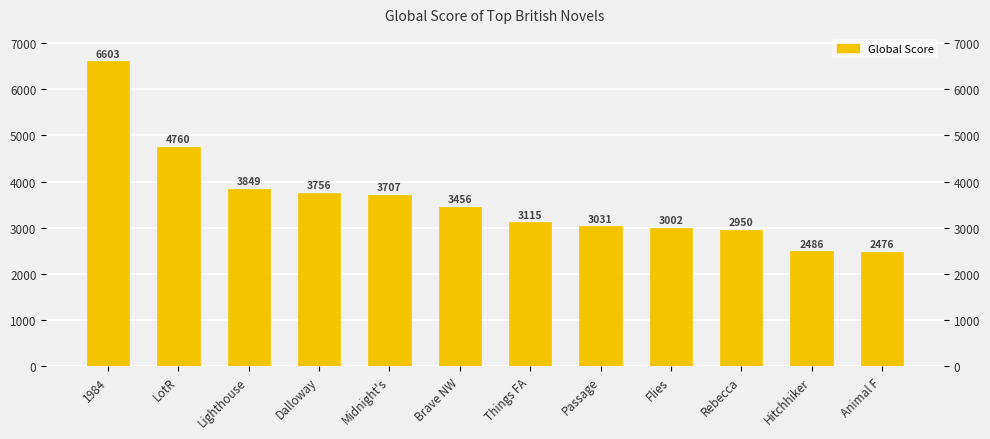

List the labels in order of value, largest first.

1984, LotR, Lighthouse, Dalloway, Midnight's, Brave NW, Things FA, Passage, Flies, Rebecca, Hitchhiker, Animal F